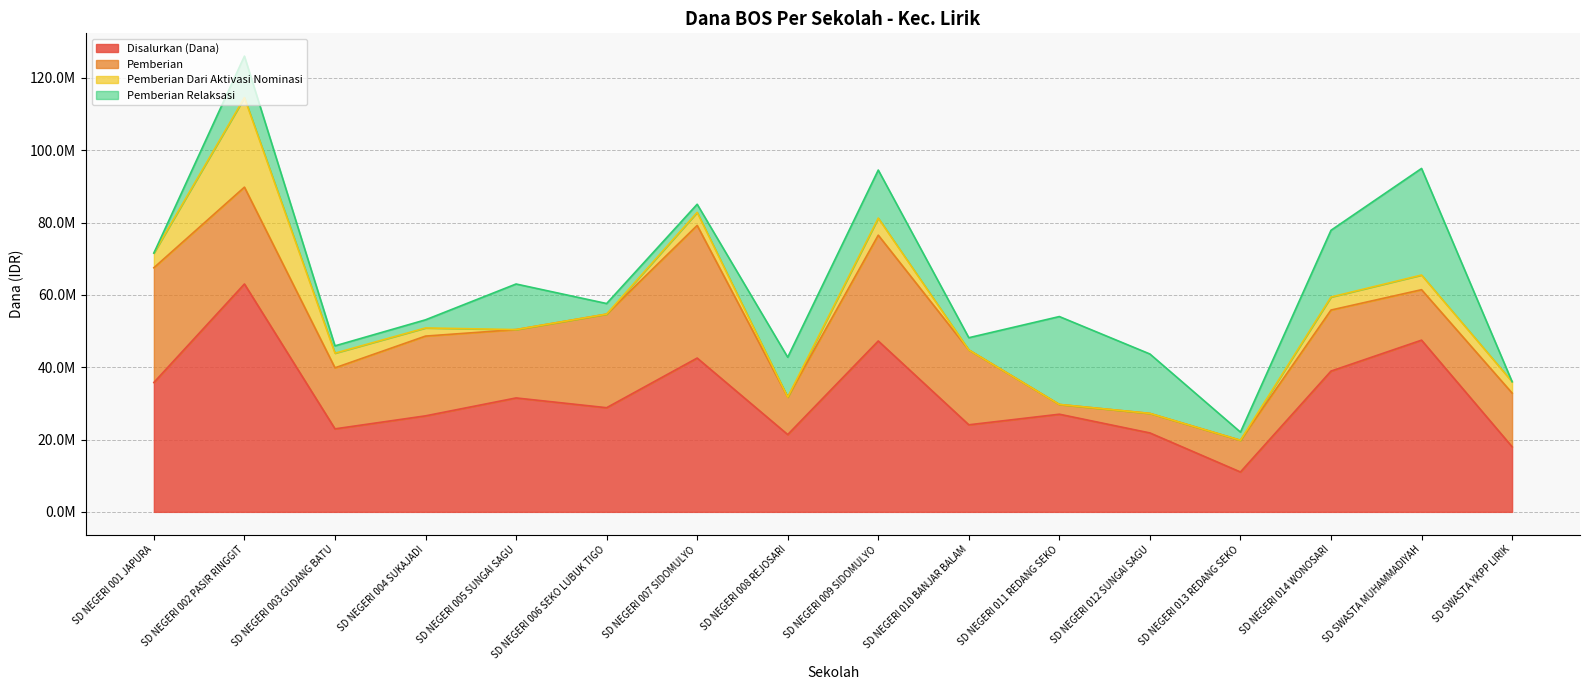

True or false: Pemberian and Pemberian Dari Aktivasi Nominasi intersect in this chart.

False